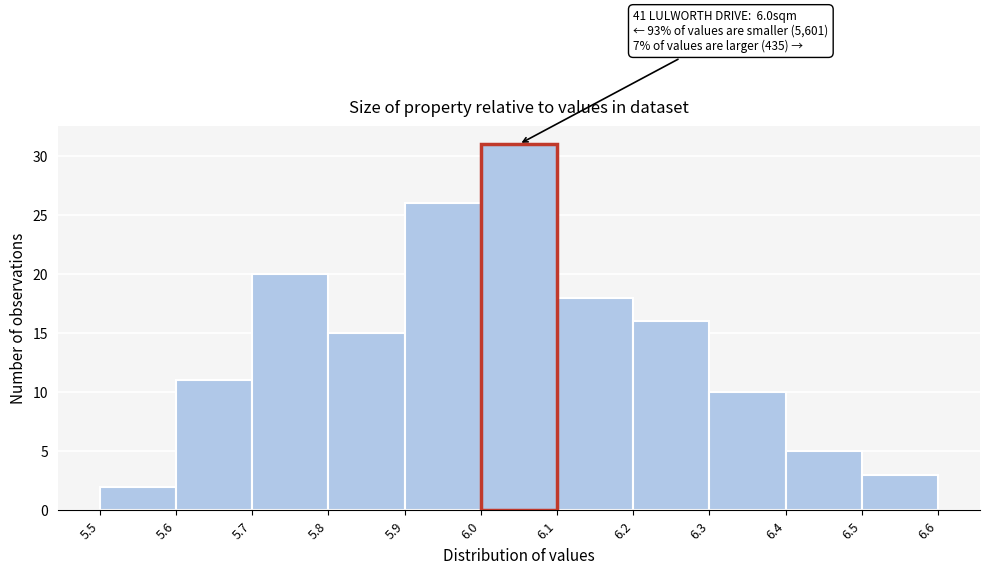

Which range on the x-axis has the tallest bar?

6.0 to 6.1